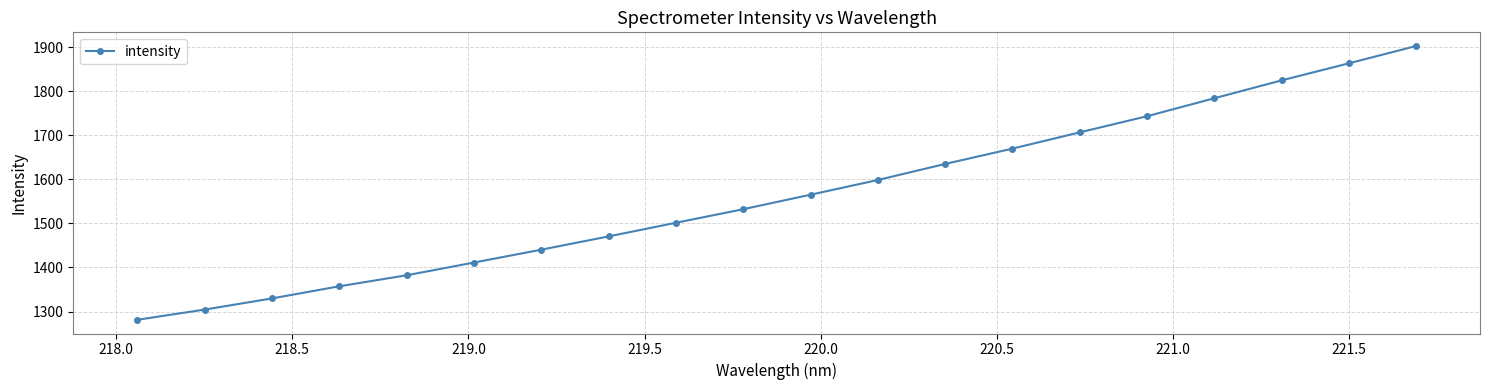

What is the smallest value displayed?

1281.2